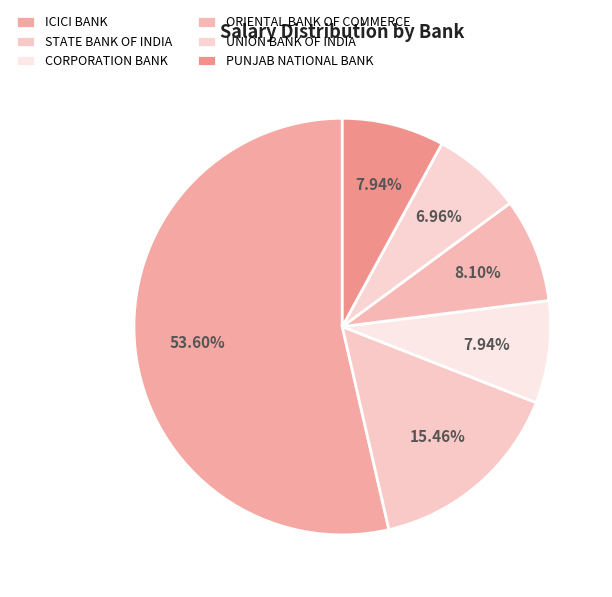

What is the total percentage of UNION BANK OF INDIA and CORPORATION BANK?

14.9%